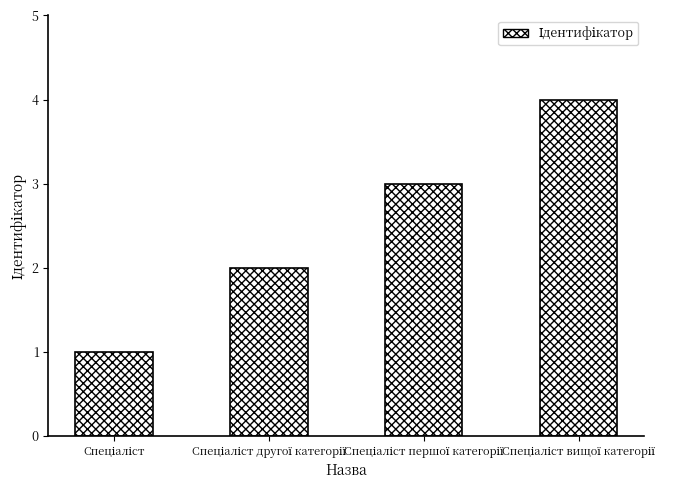

What is the maximum value shown in the chart?

4